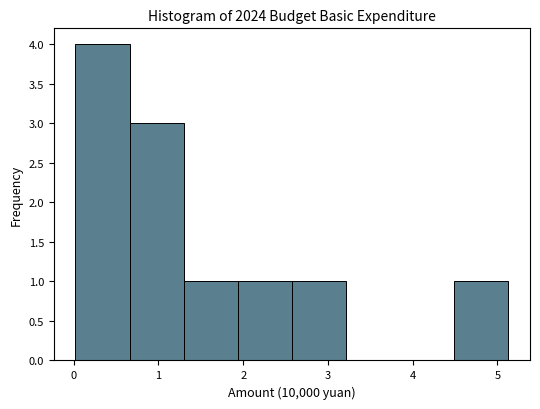

What is the height of the bar covering 1.9 to 2.6 on the x-axis? Neither the bar edges nor the heights are printed on the chart, so give them approximately, as read against the axes.

1